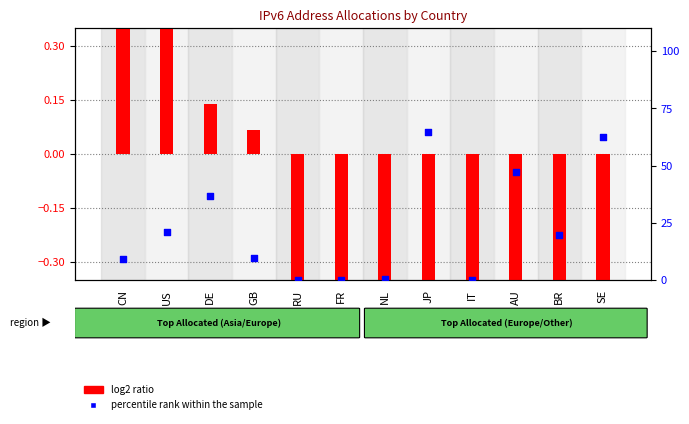

What are all the series names shown in the legend?

log2 ratio, percentile rank within the sample